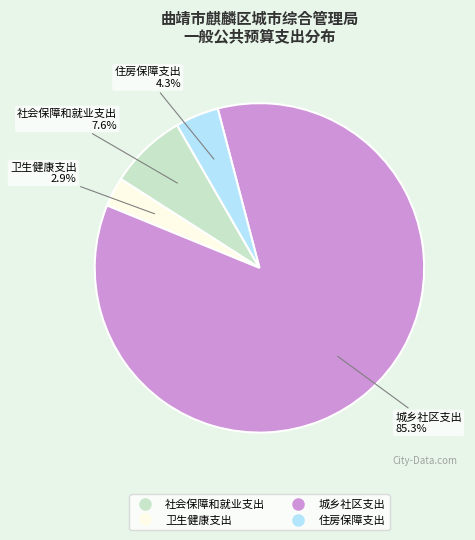

True or false: 住房保障支出 accounts for 4% of the total.

True